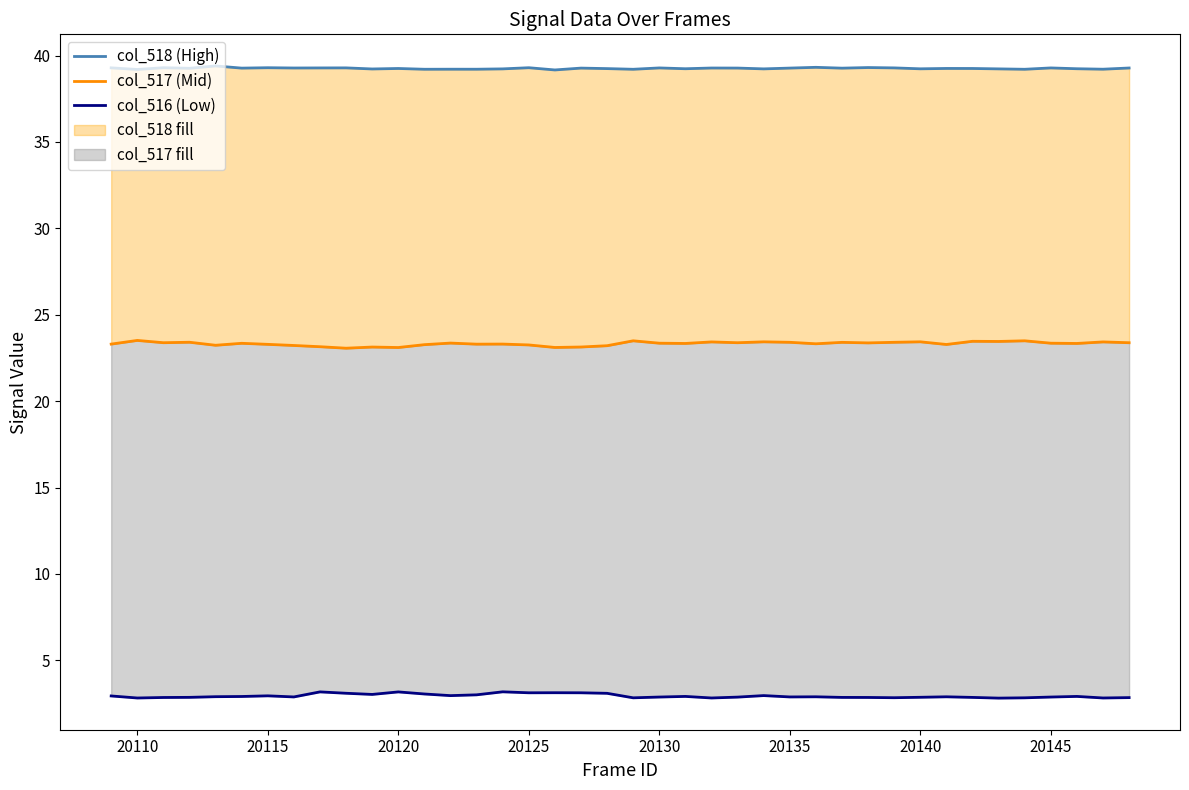

Count the col_518 (High) values in the range 39 to 40.

40